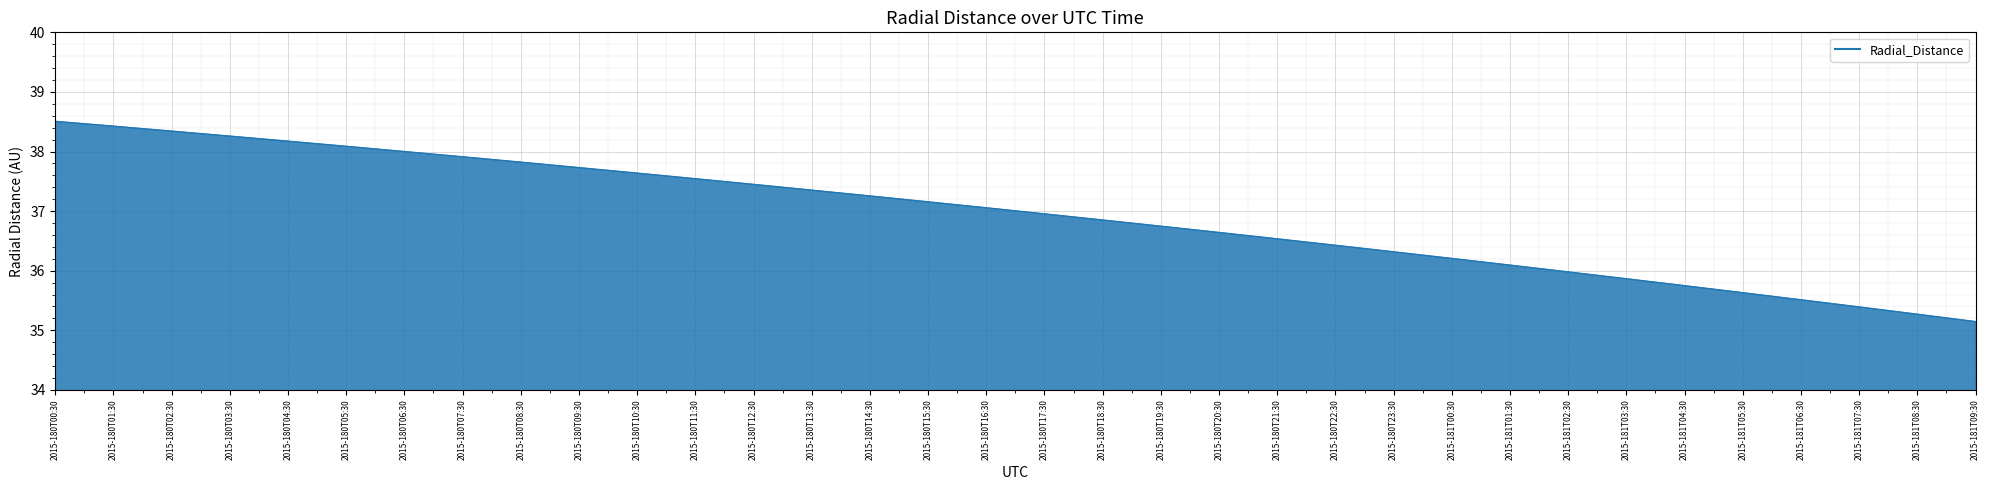

Is it true that the value at 2015-180T11:30 is 52.3?

False